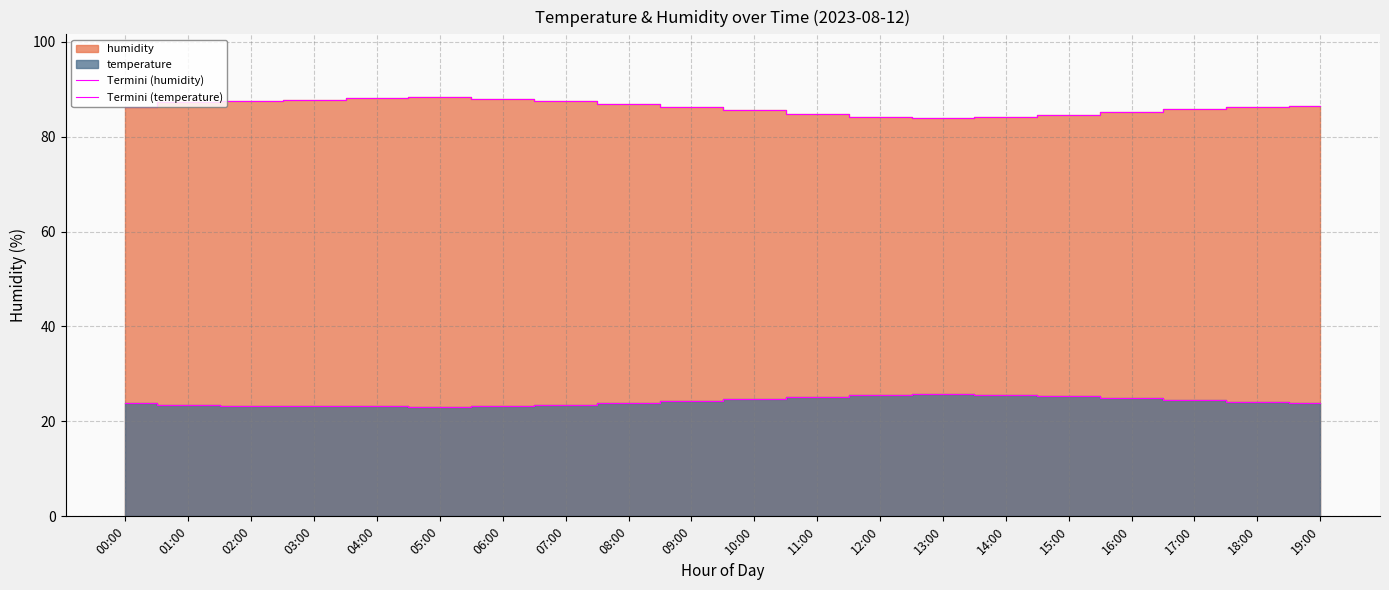

Reading right to left, what are all the values shown in this chart?

Termini (humidity): 86.5	86.3	85.8	85.2	84.6	84.1	83.9	84.2	84.8	85.5	86.2	86.9	87.5	88.0	88.3	88.1	87.8	87.5	87.2	86.1
Termini (temperature): 23.9	24.1	24.5	24.9	25.3	25.6	25.7	25.5	25.1	24.6	24.2	23.8	23.4	23.2	23.1	23.1	23.2	23.3	23.4	23.8